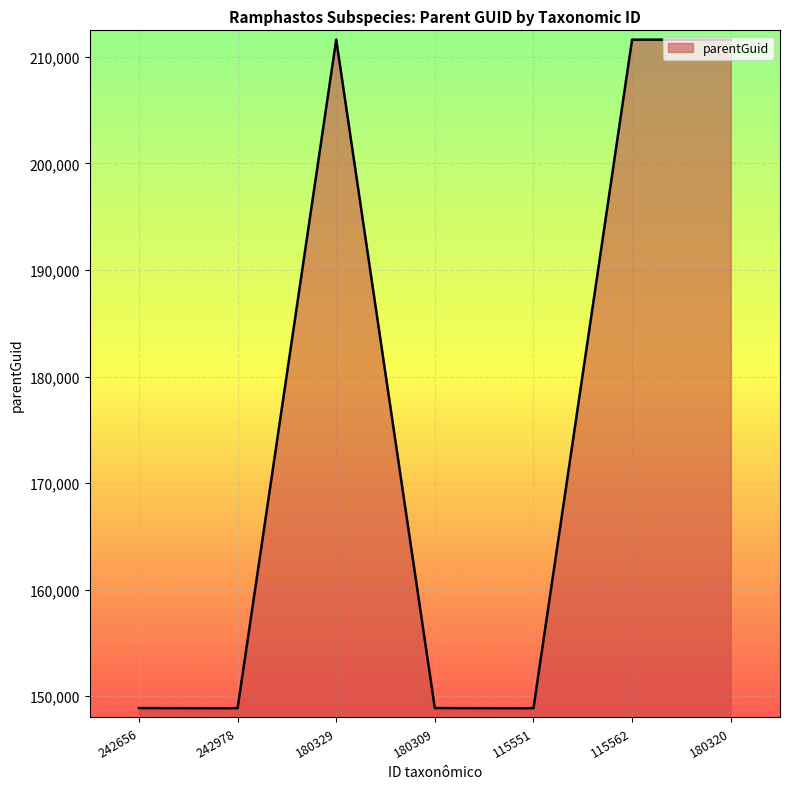

The chart shows a value of 211624 at 115562. True or false?

True